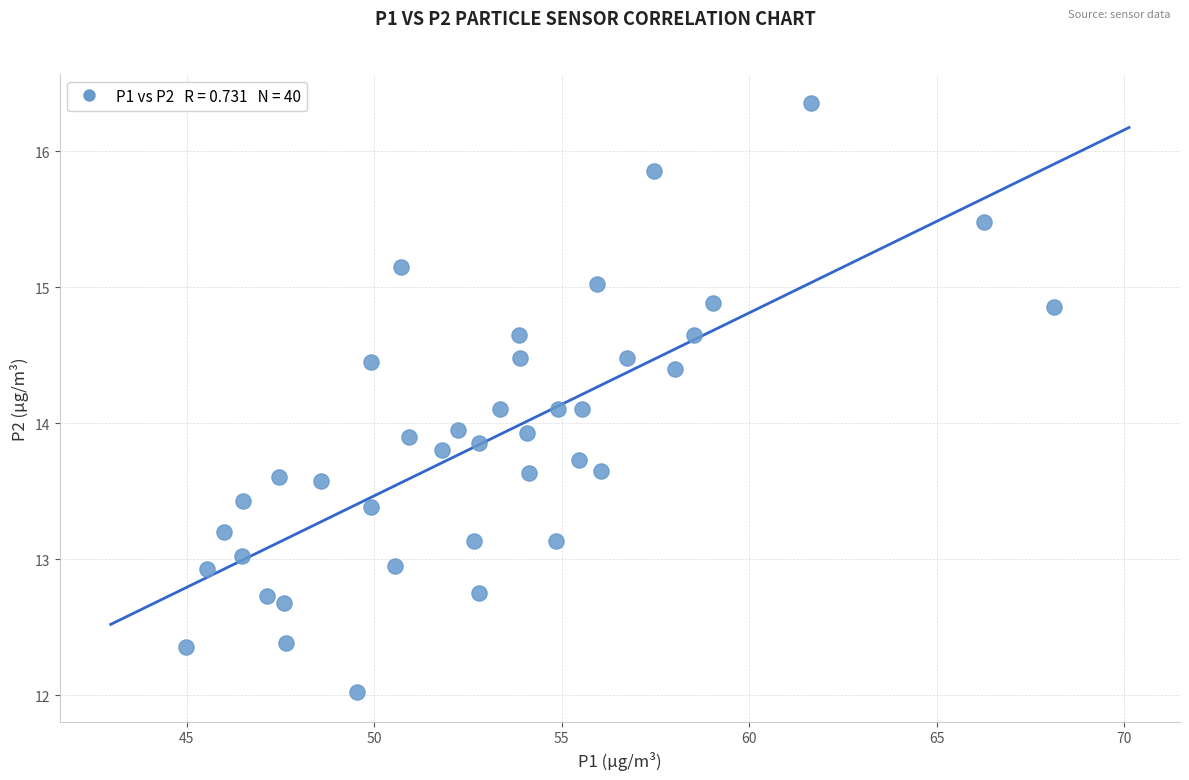

What is the range of X values (max minus min)?

23.2